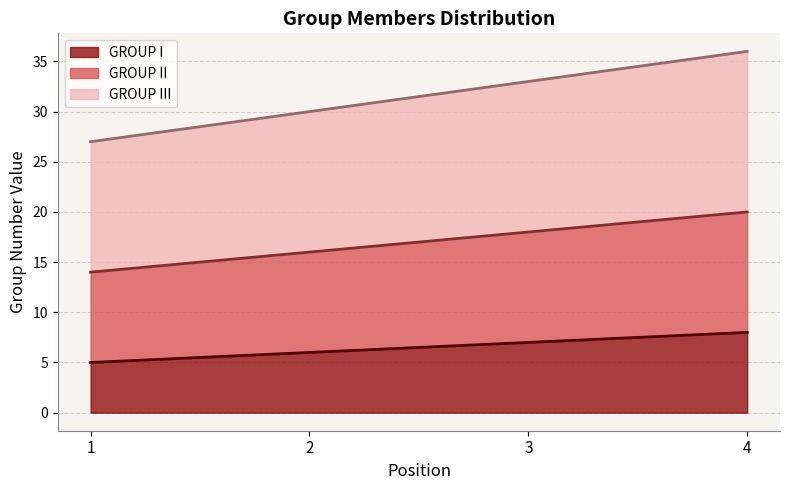

Rank the series by their average value, from lowest to highest.

GROUP I, GROUP II, GROUP III